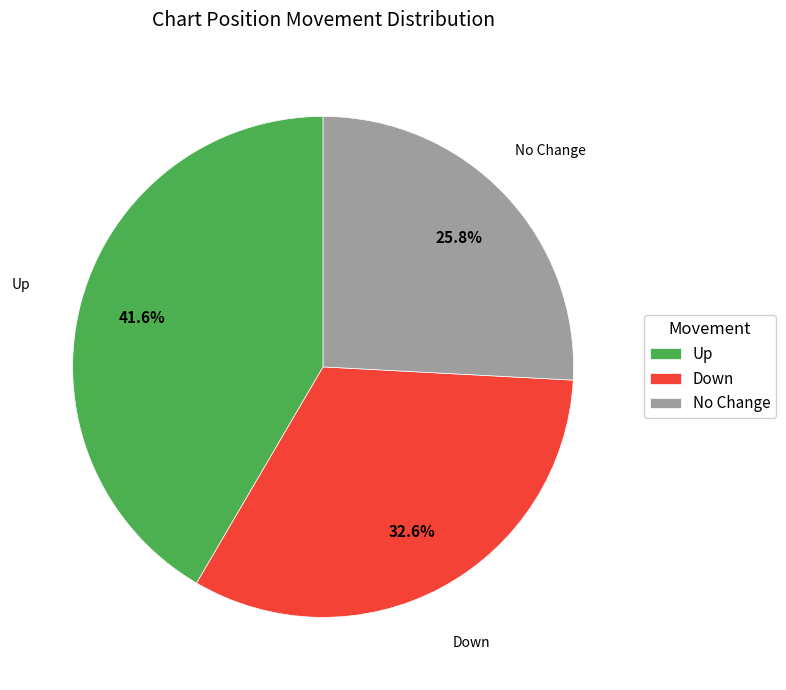

Approximately how many times larger is the value at Down compared to Up?

0.8